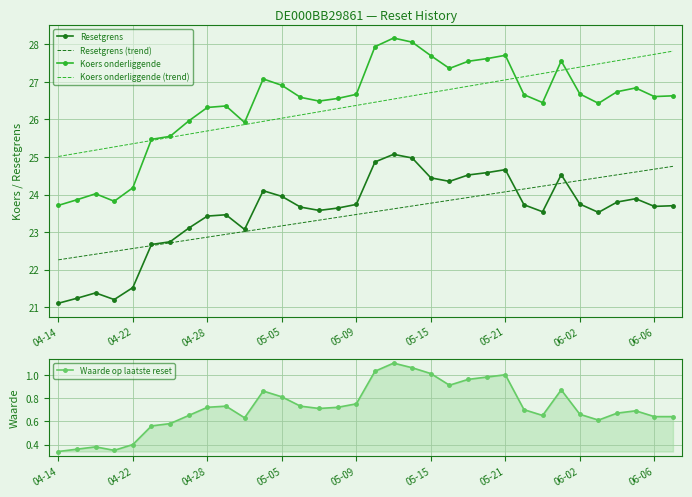

What is the difference between the Koers onderliggende (trend) values at 04-22 and 06-06?

2.4